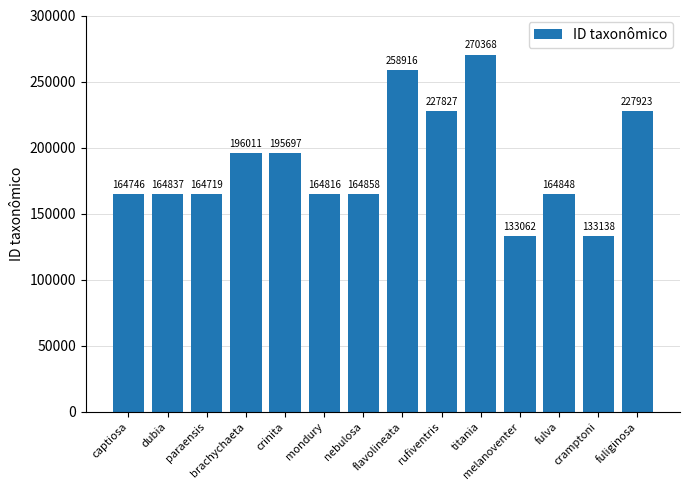

What position from the left is cramptoni?

13